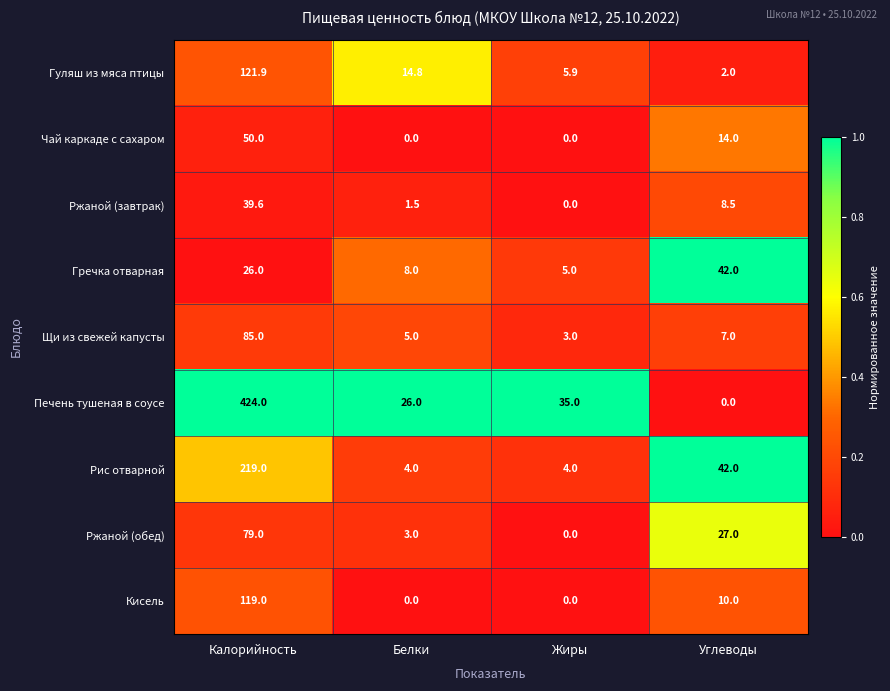

Which series has the largest total across all categories?

Печень тушеная в соусе